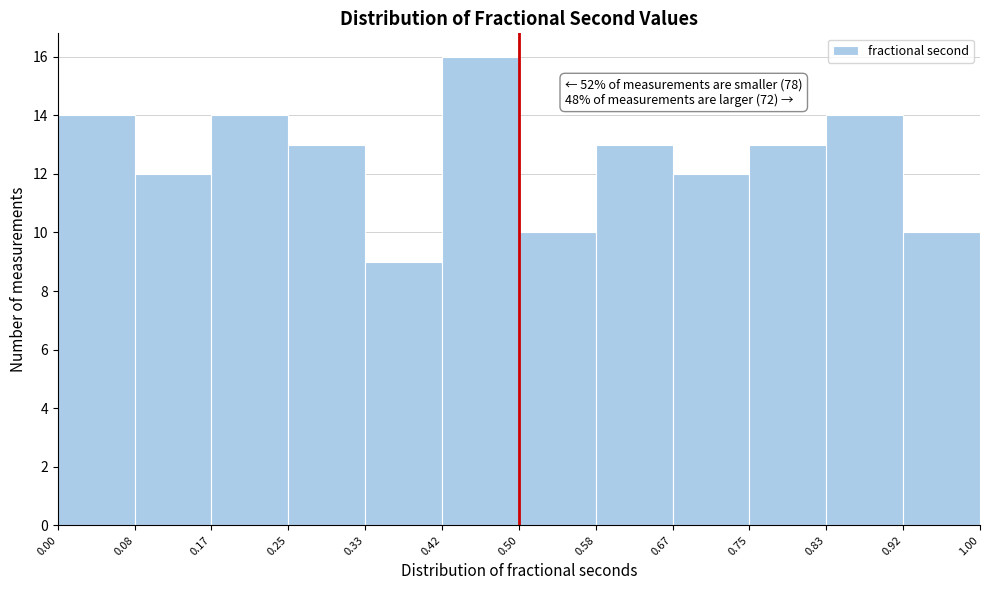

Which range on the x-axis has the tallest bar?

0.42 to 0.50